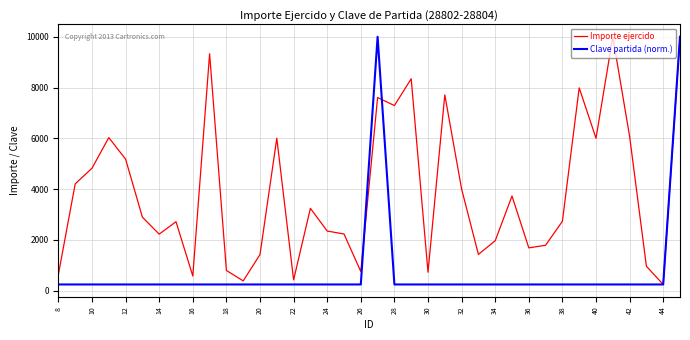

What is the maximum value shown in the chart?

10000.0